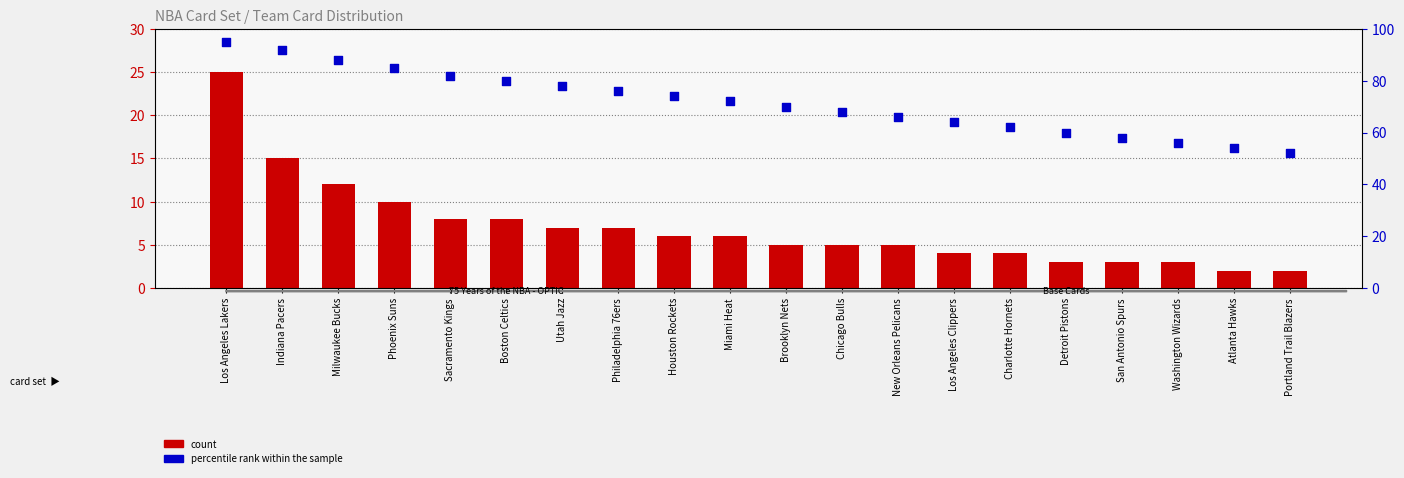

What is the total value across all series at San Antonio Spurs?

61